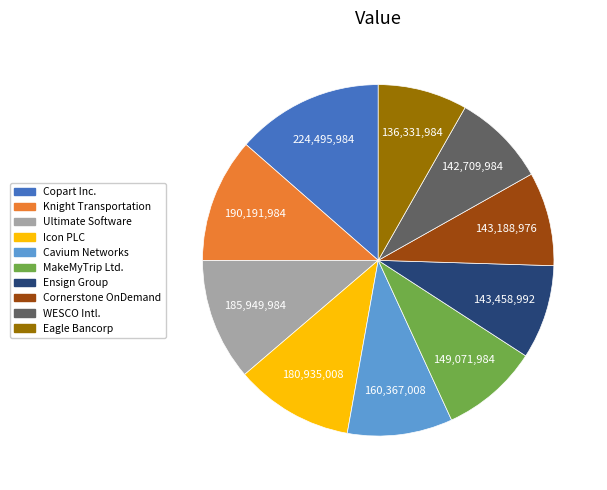

Does Copart Inc. account for over 50% of the chart?

No